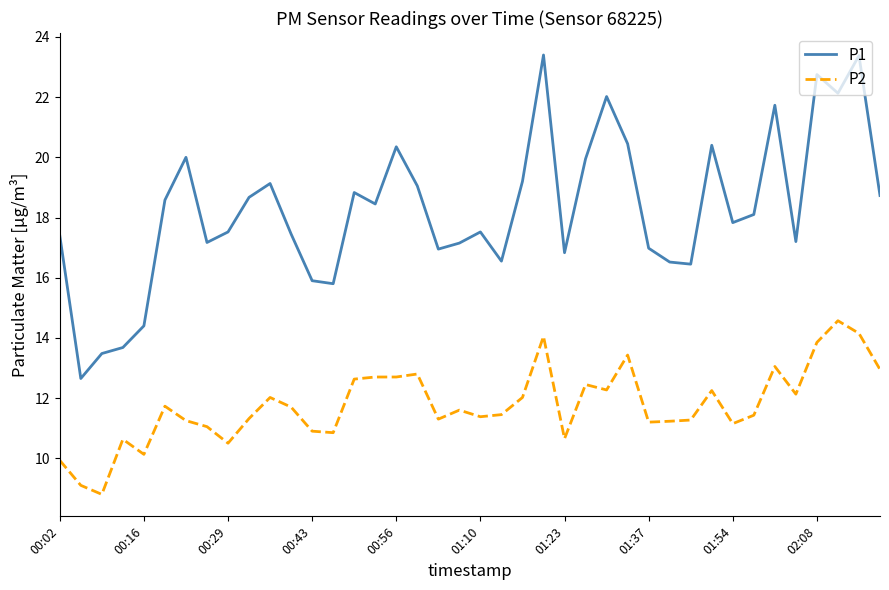

How many lines are shown in the chart?

2